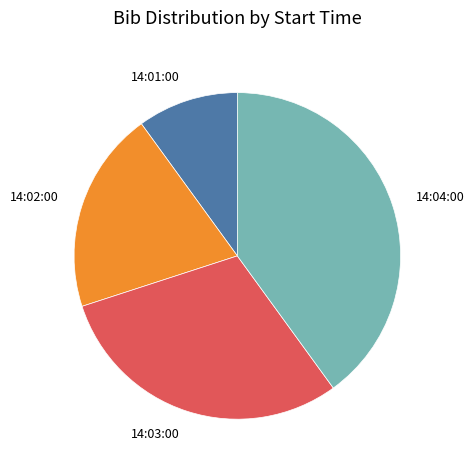

How many segments does this pie chart have?

4